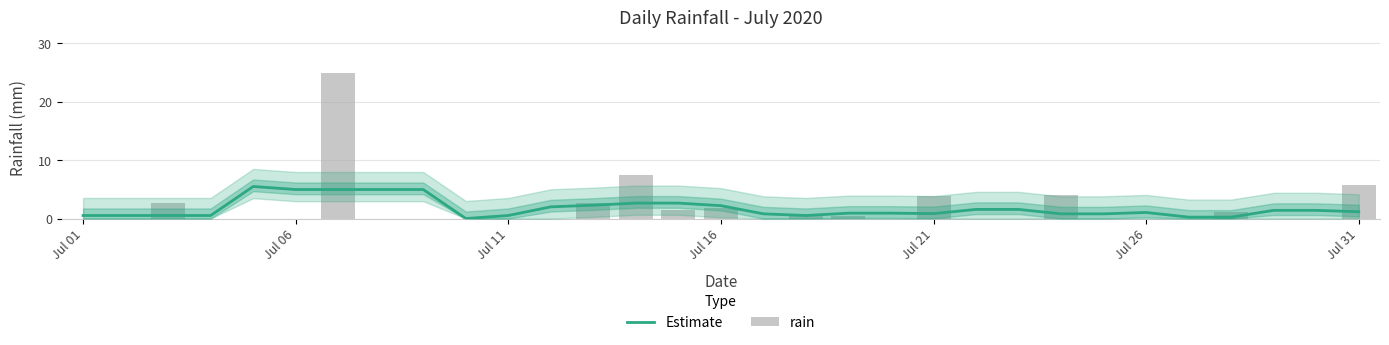

How many values in Estimate are above zero?

30